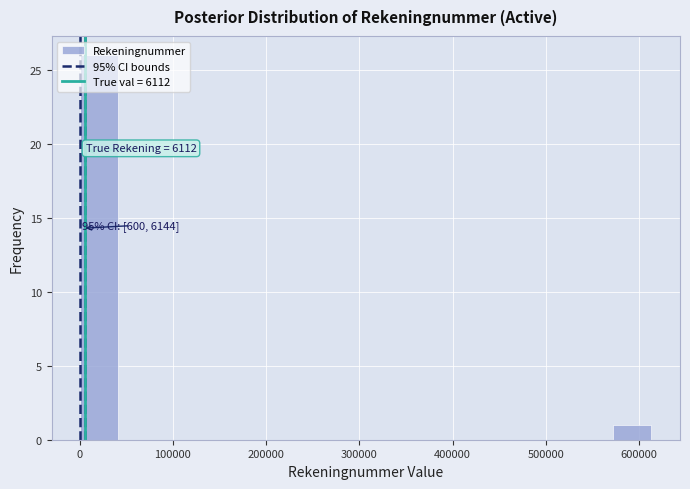

Which range on the x-axis has the tallest bar?

0 to 40000